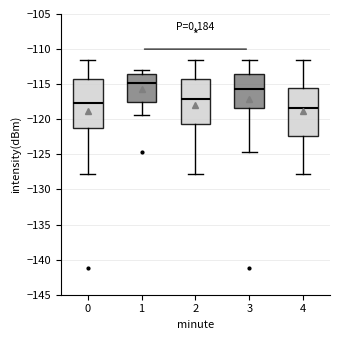

Which box's median line is the highest?

1